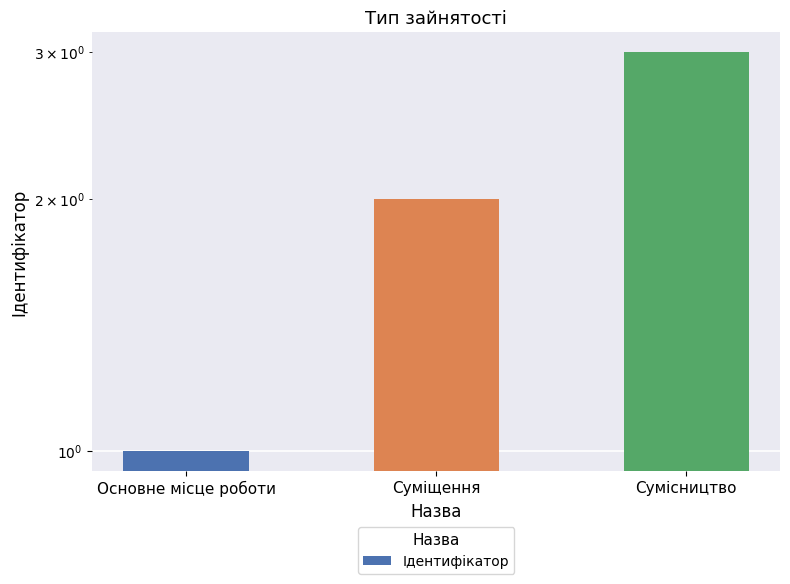

What is the ratio of the value at Основне місце роботи to the value at Суміщення?

0.5